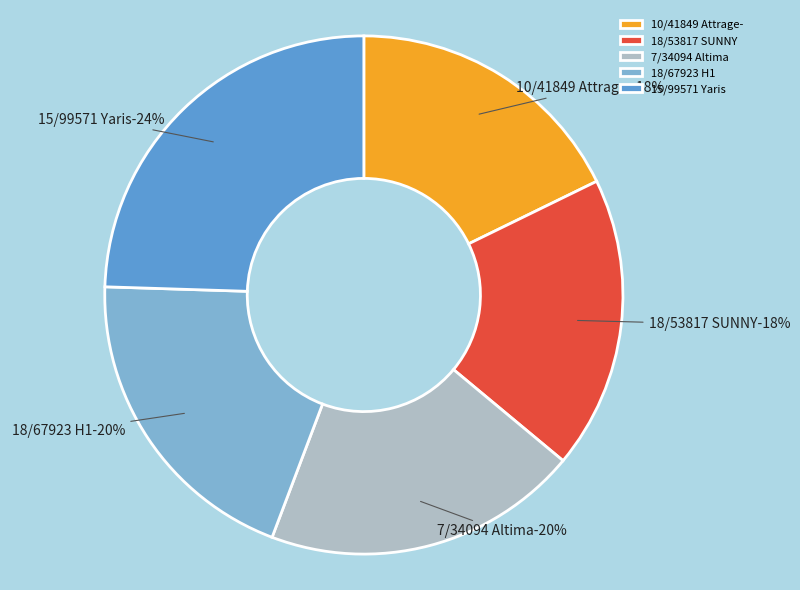

What percentage is NOT represented by 18/53817 SUNNY?

81.7%